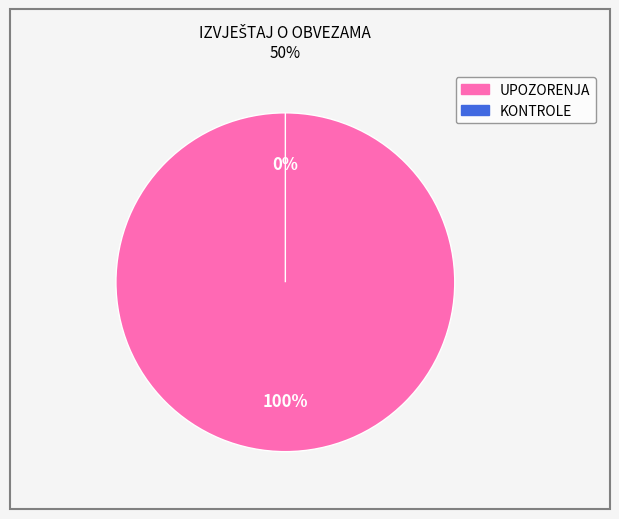

What is the largest slice in the pie chart?

UPOZORENJA